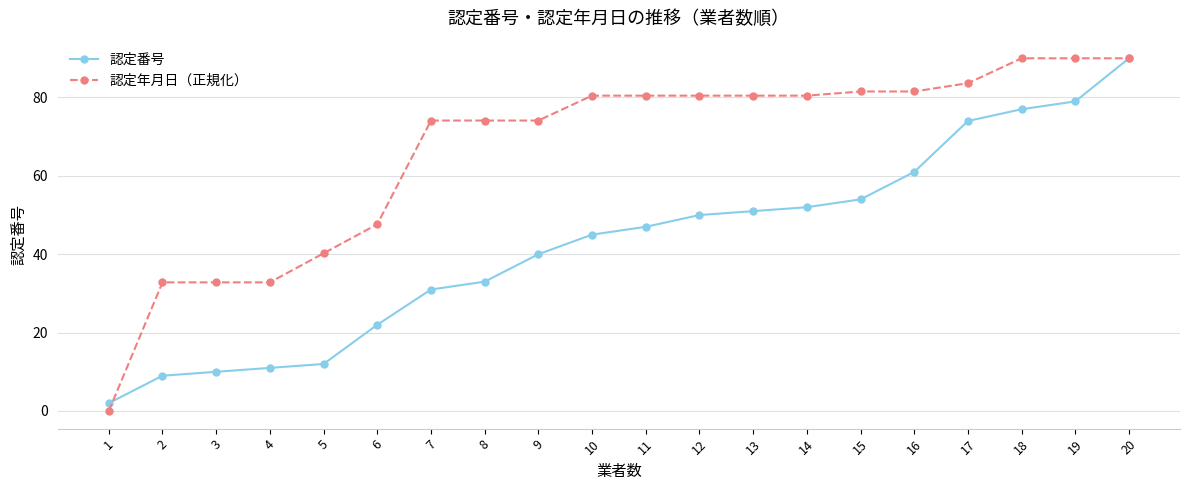

What value does the 認定番号 series have at 19?

79.0